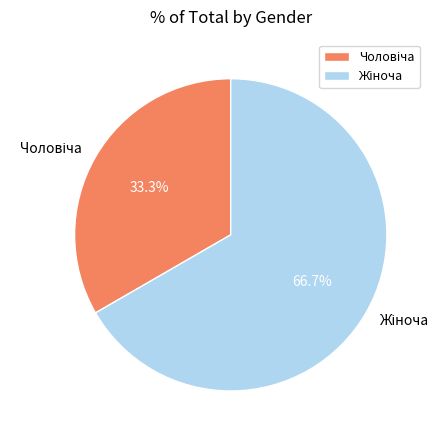

Is there any slice that represents more than half of the pie?

Yes